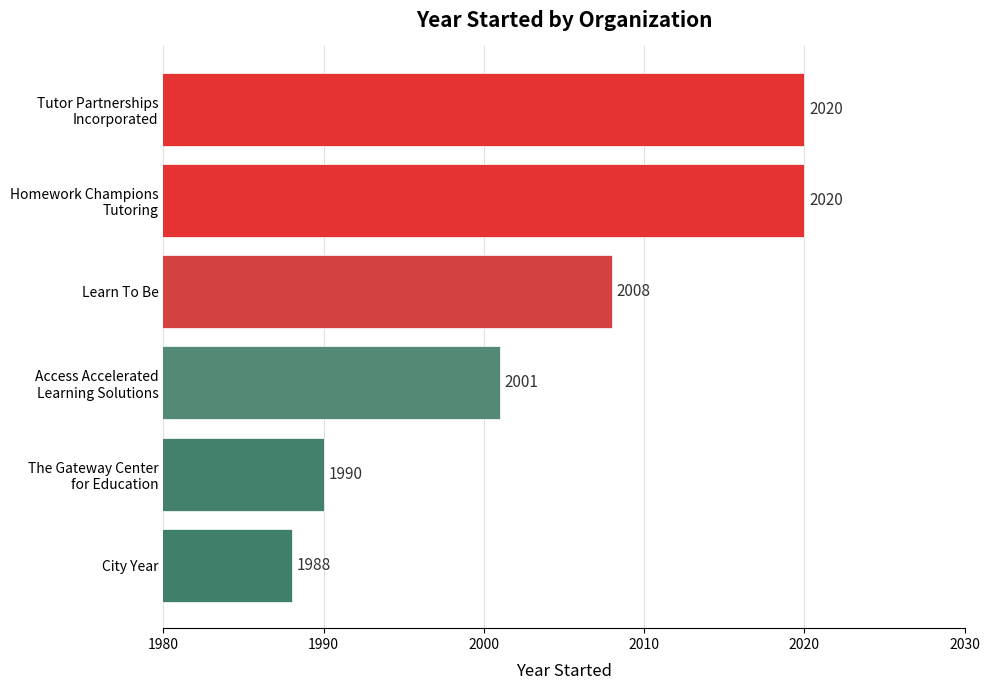

The chart shows a value of 2728 at City Year. True or false?

False